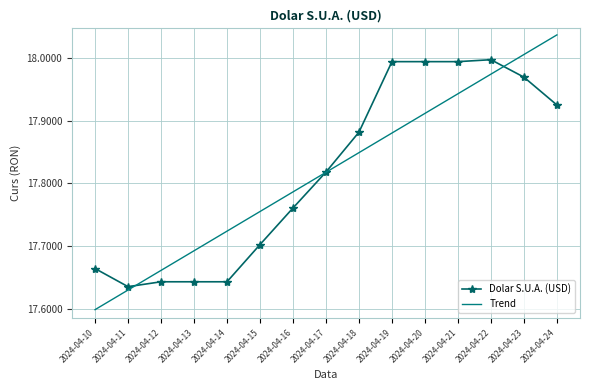

Between 2024-04-13 and 2024-04-24, which series saw the biggest shift?

Trend